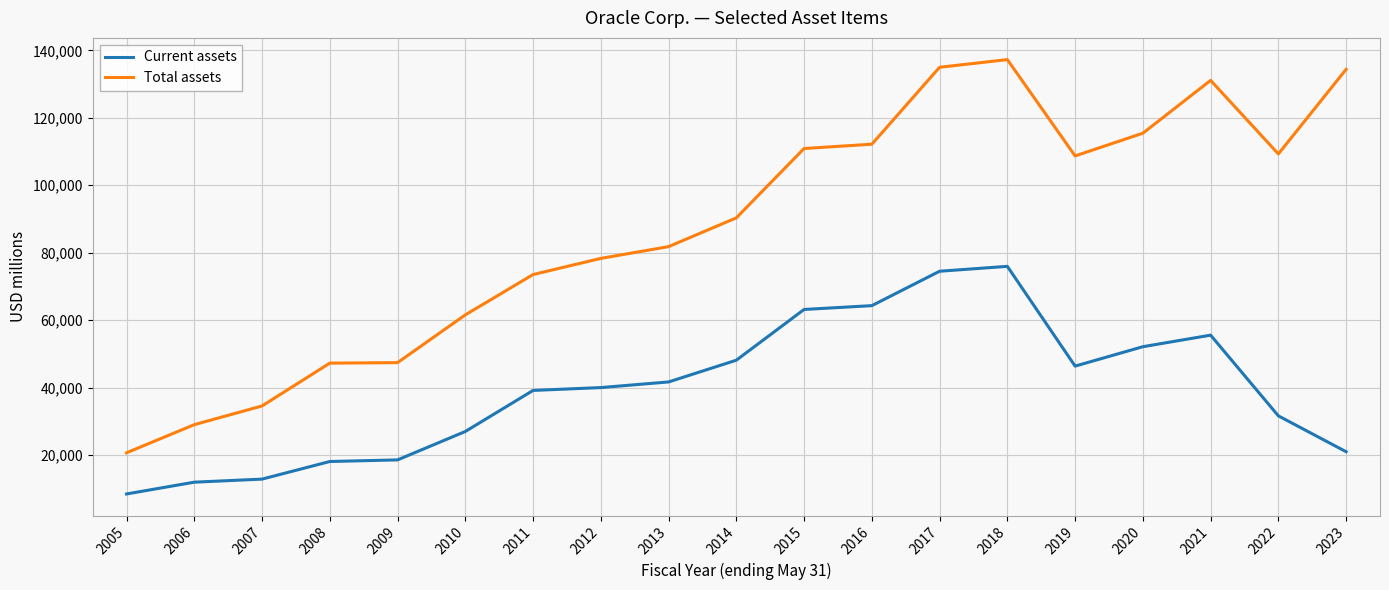

What is the lowest value of the Current assets series?

8479